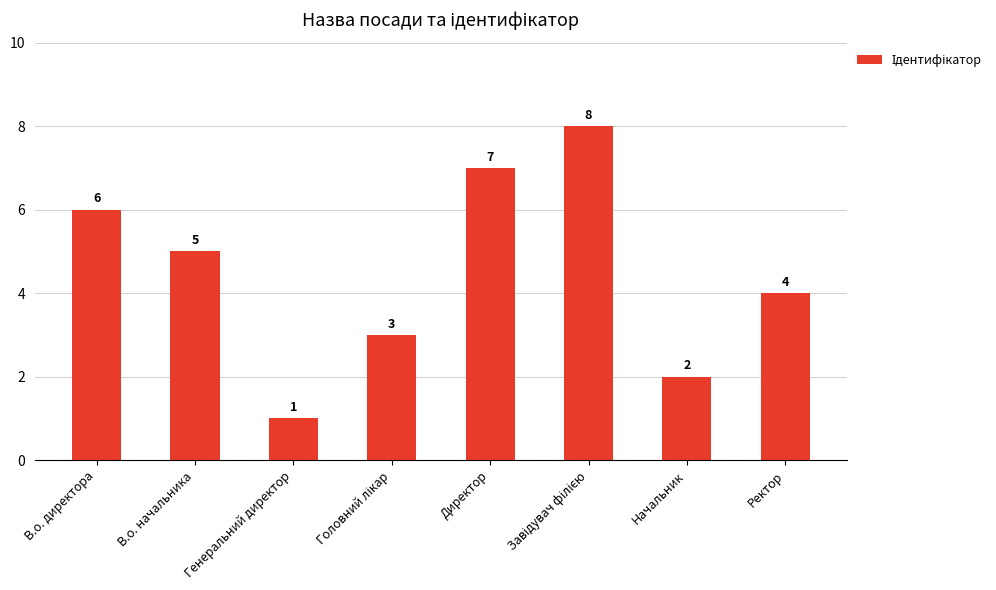

The chart shows a value of 2 at Директор. True or false?

False